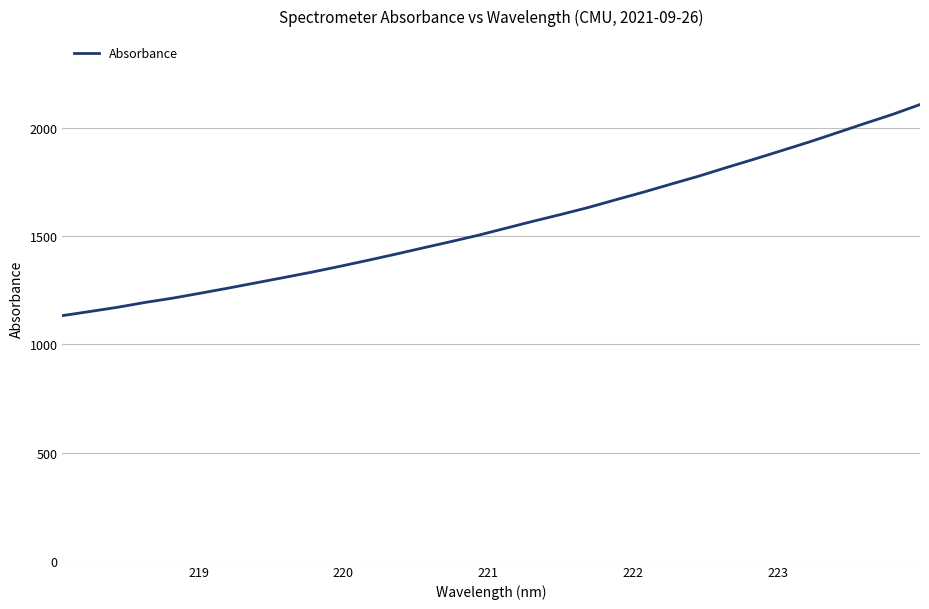

Is this an area chart (filled region under the line)?

No